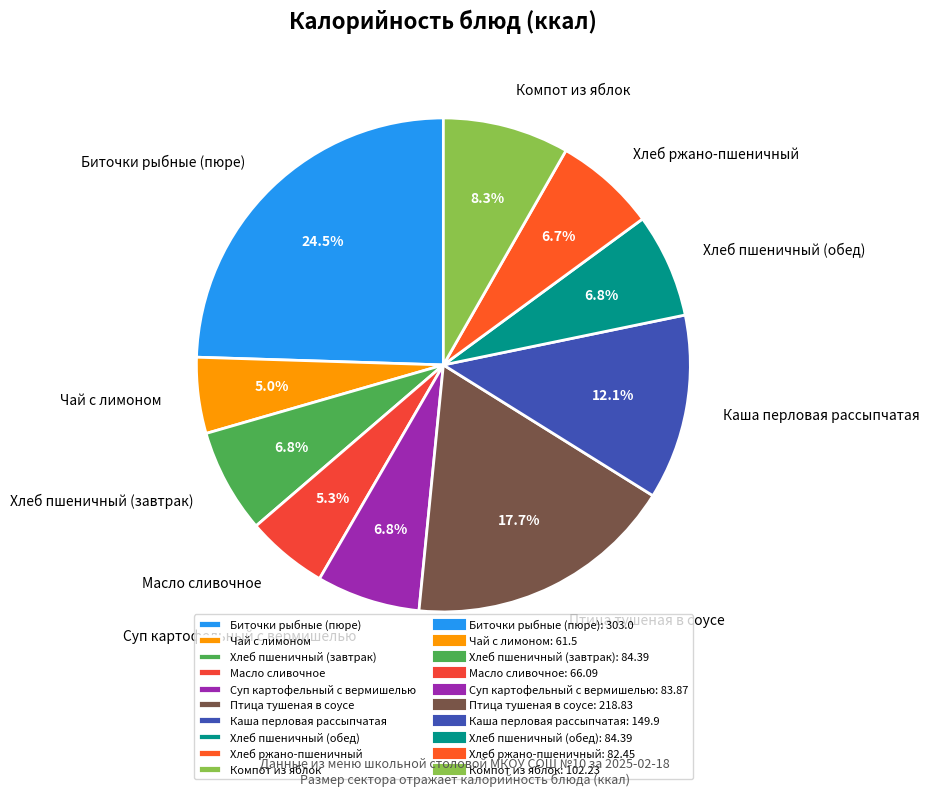

To the nearest percent, what is the difference between the Хлеб ржано-пшеничный and Чай с лимоном slice percentages?

2%